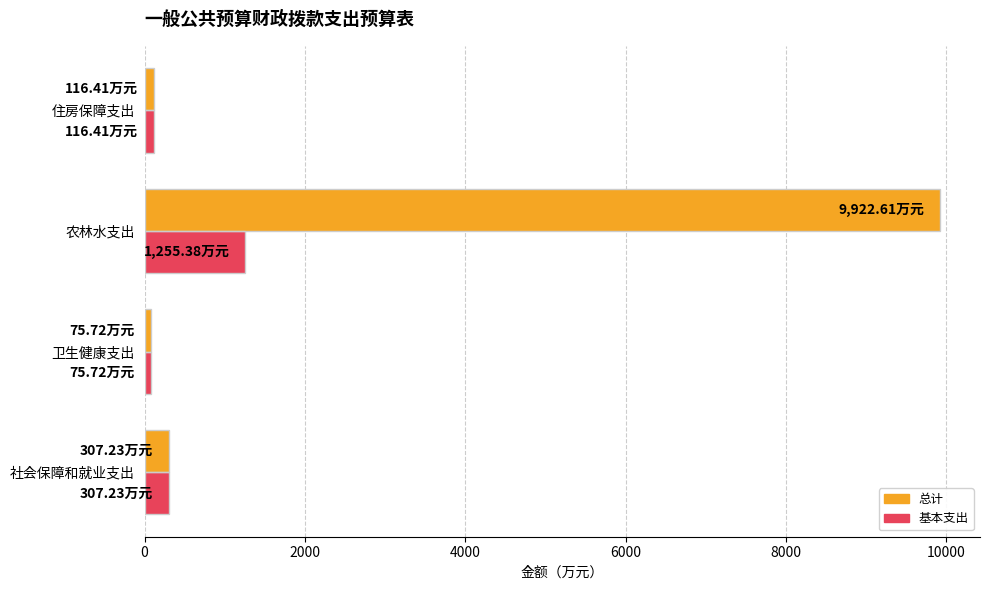

Which series has the widest spread of values?

总计